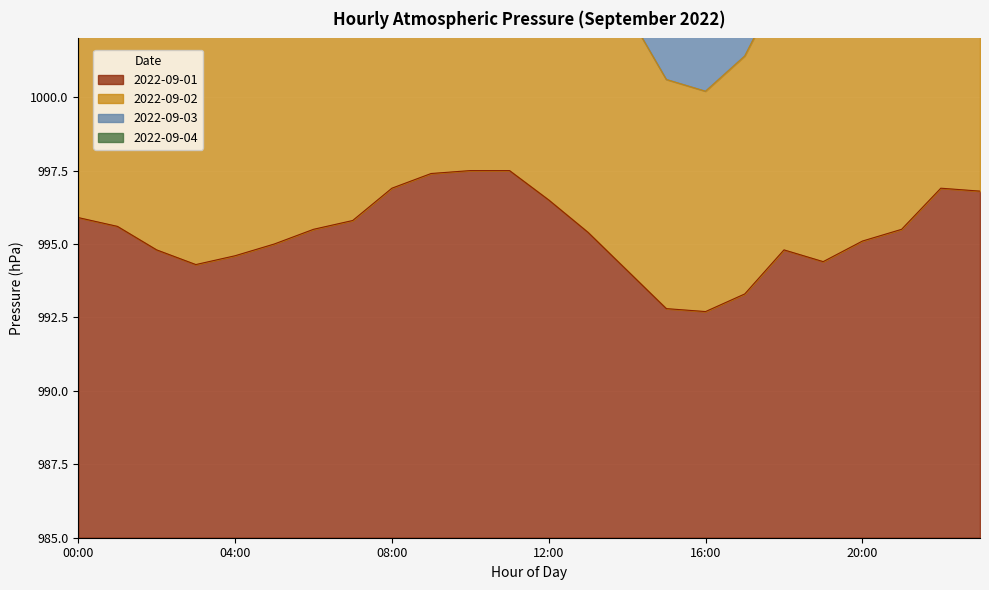

At which category does the chart reach its peak across all series?

10:00